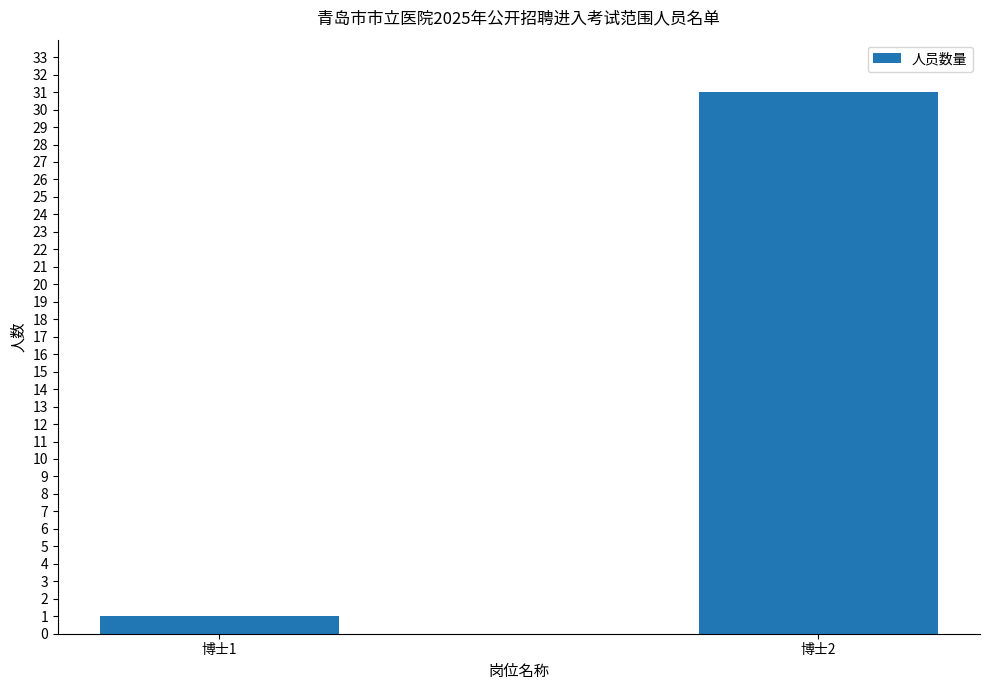

What is the maximum value shown in the chart?

31